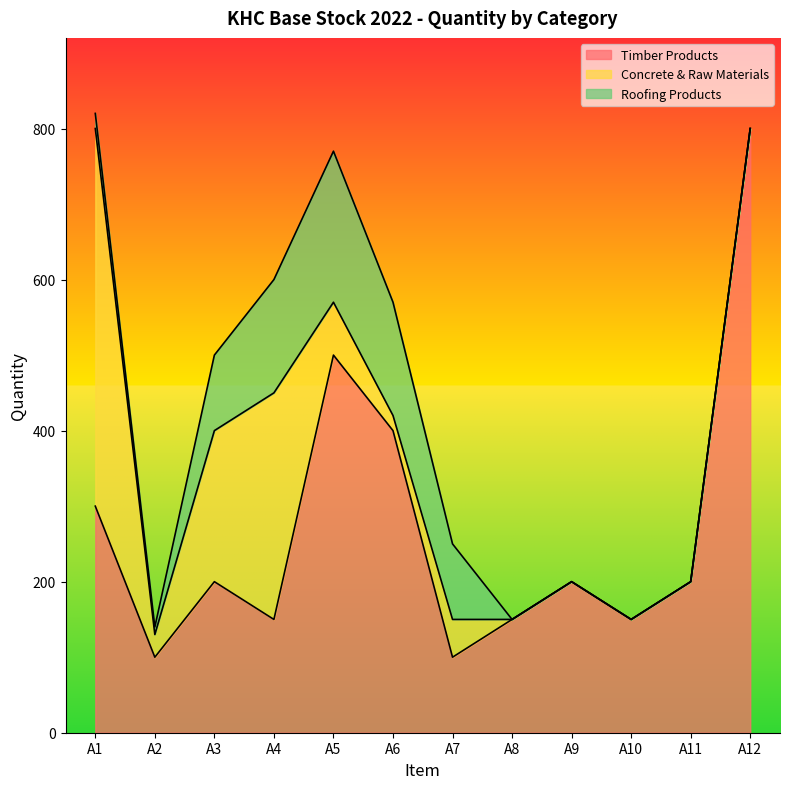

At which label does Roofing Products reach its peak?

A5